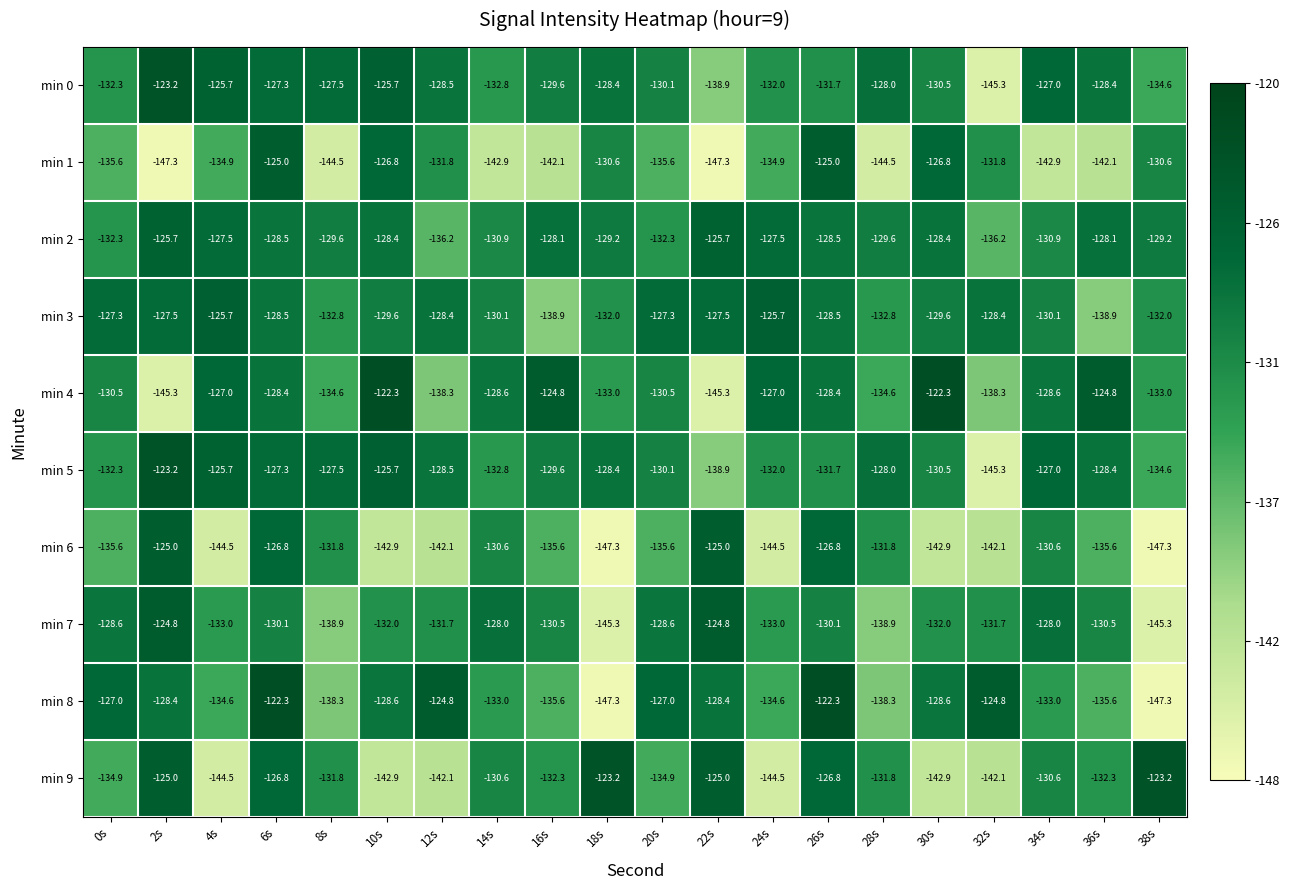

What is the sum of the min 8 values at 4s and 26s?

-256.9